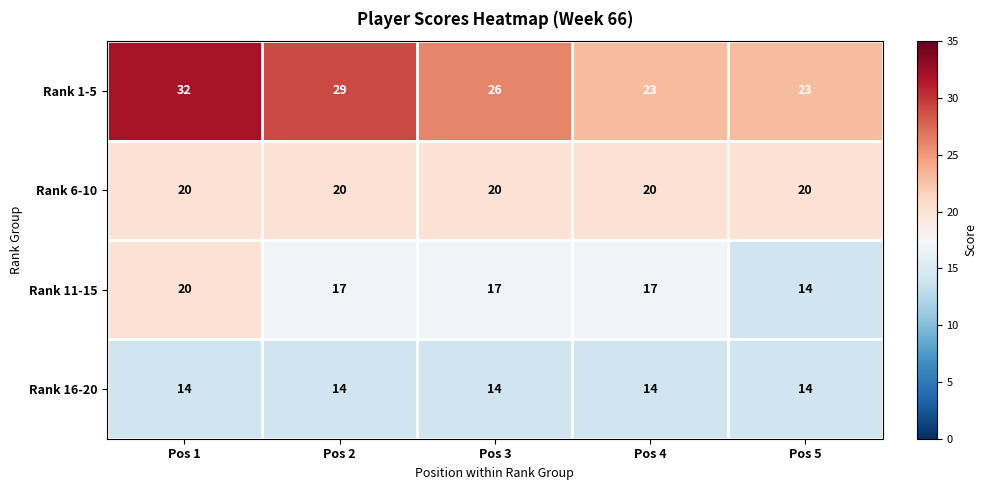

What is the highest value of the Rank 6-10 series?

20